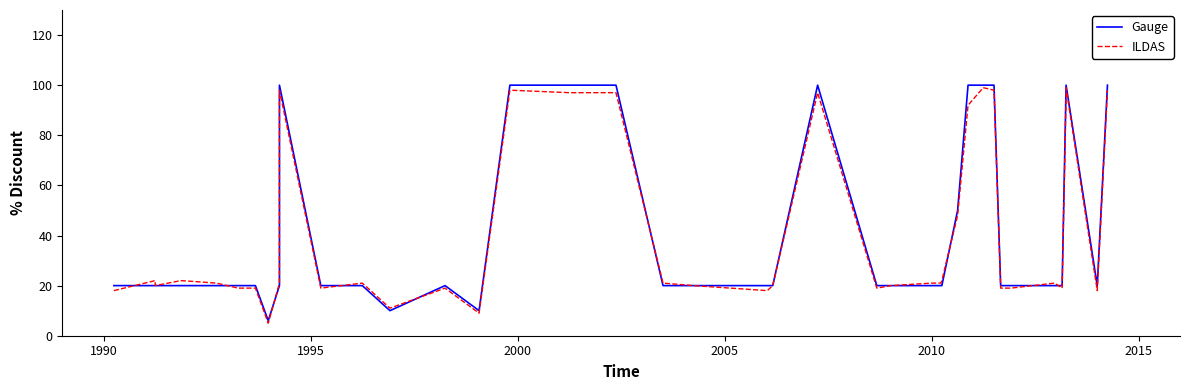

Which series has the largest total across all categories?

Gauge